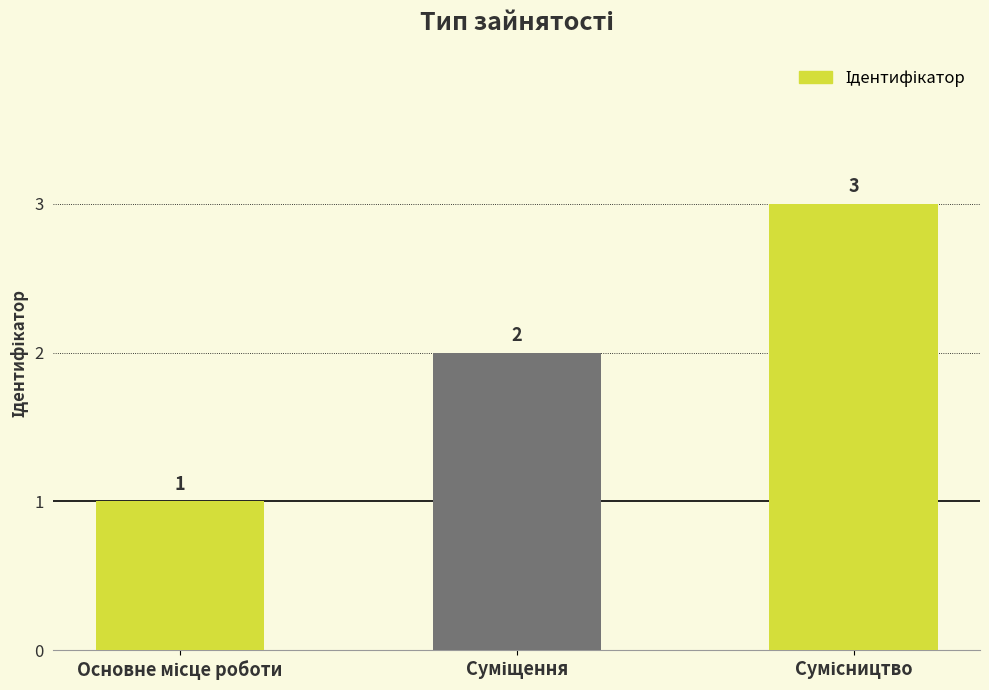

Count the values in the range 1 to 3.

3